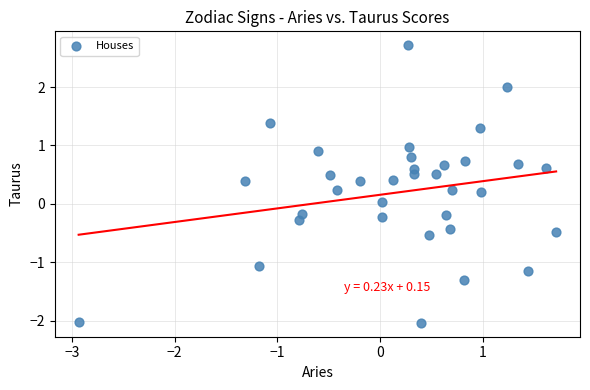

What is the range of X values (max minus min)?

4.6